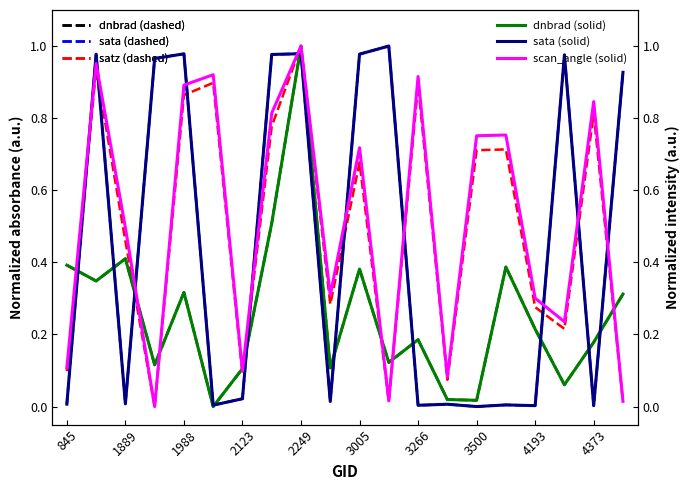

The value of dnbrad (dashed) at 3266 is 0.3. True or false?

False